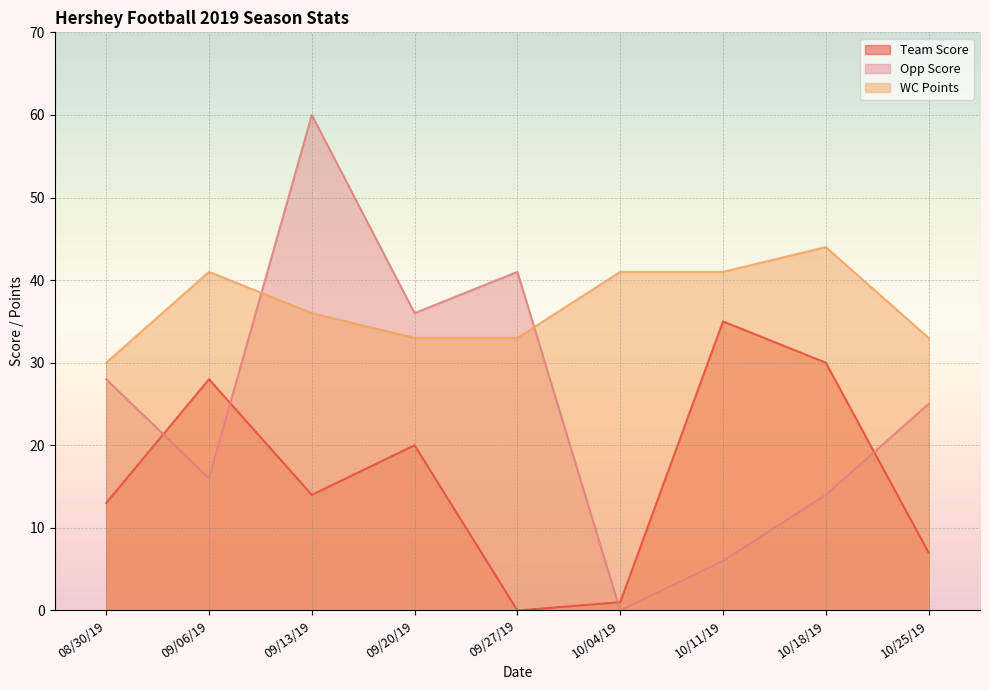

True or false: WC Points has a value of 25 at 09/13/19.

False